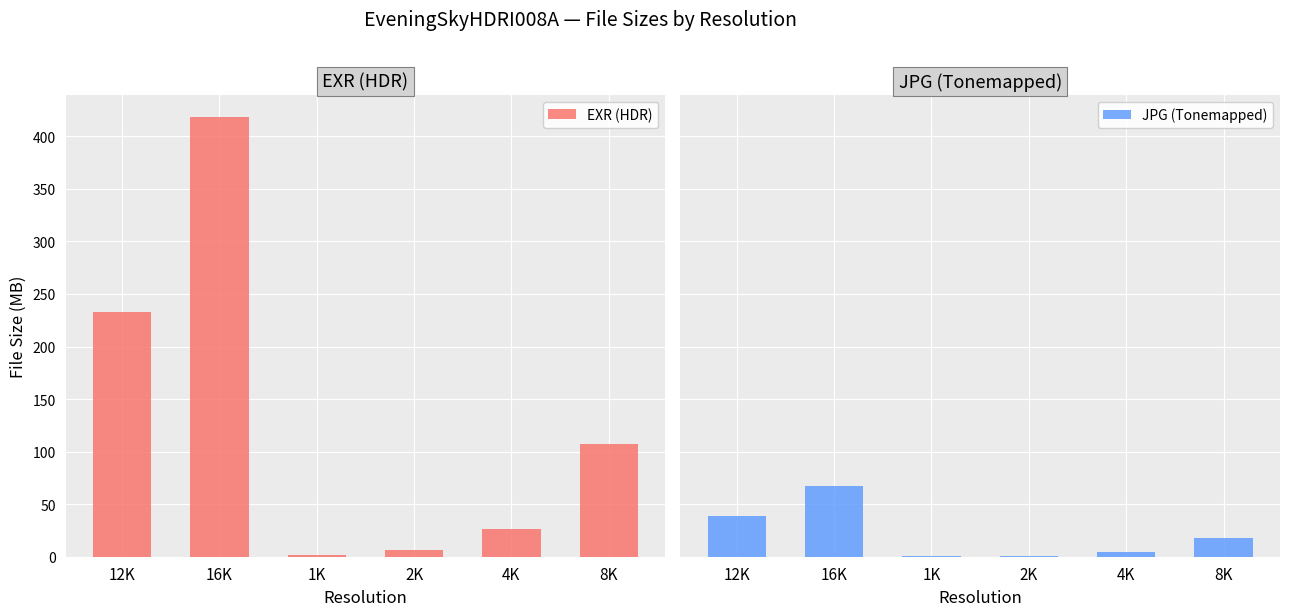

Read the JPG (Tonemapped) value at 1K.

0.3